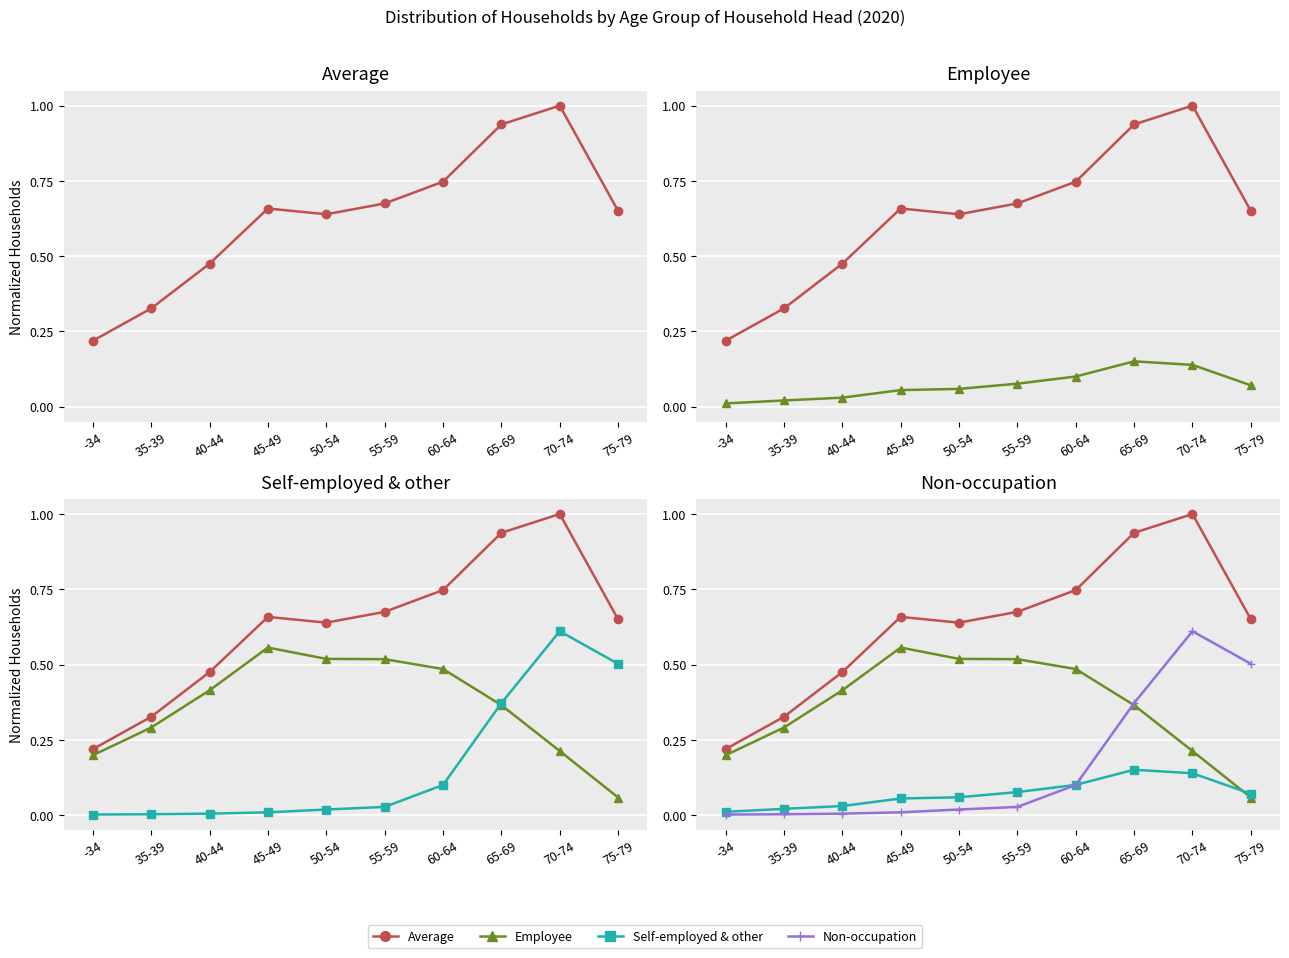

What is the average value of the Non-occupation series?

0.2